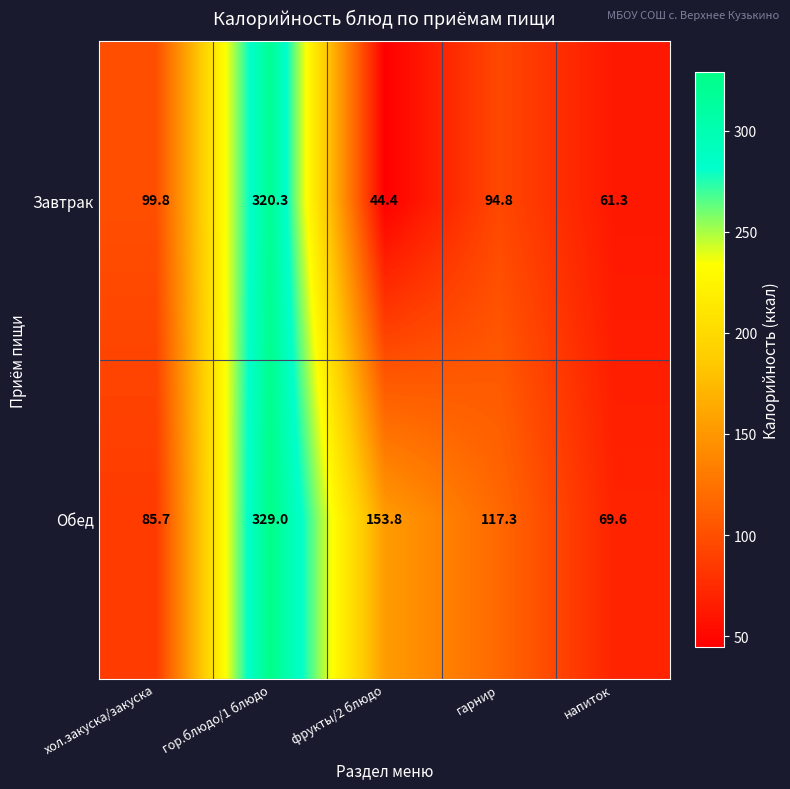

Which label corresponds to the smallest value in the chart?

фрукты/2 блюдо